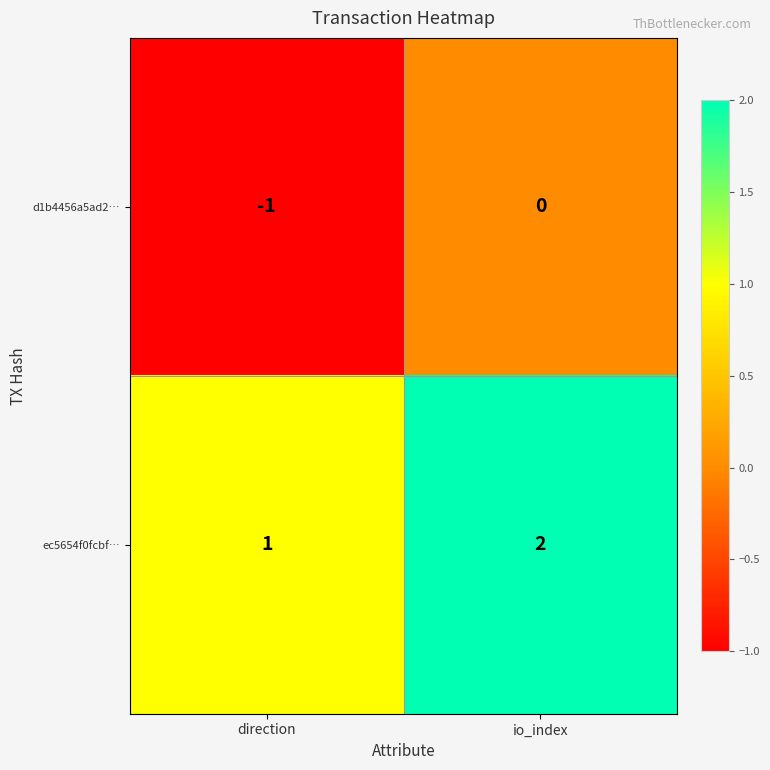

At which category is the sum across all series the highest?

io_index